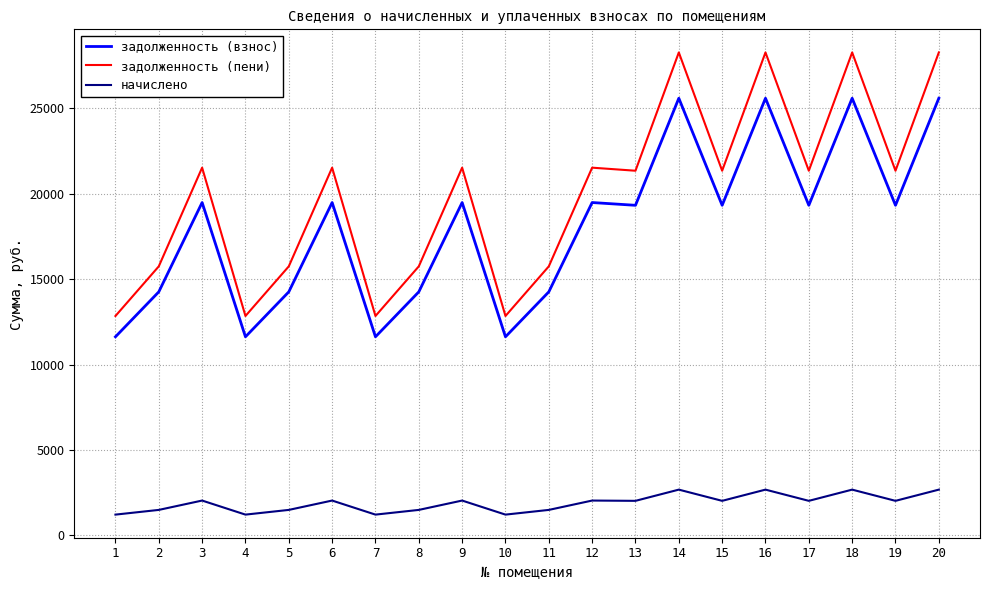

List the series in order of their peak value, highest first.

задолженность (пени), задолженность (взнос), начислено